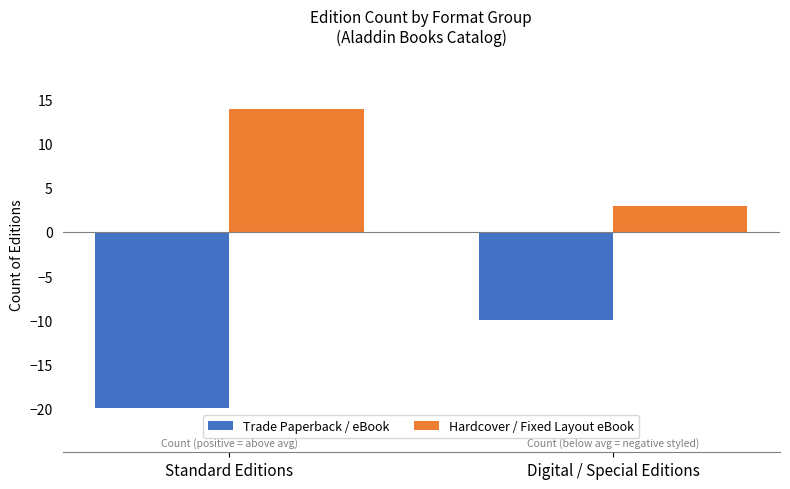

Reading right to left, list all the values displayed in this chart.

Trade Paperback / eBook: -10	-20
Hardcover / Fixed Layout eBook: 3	14